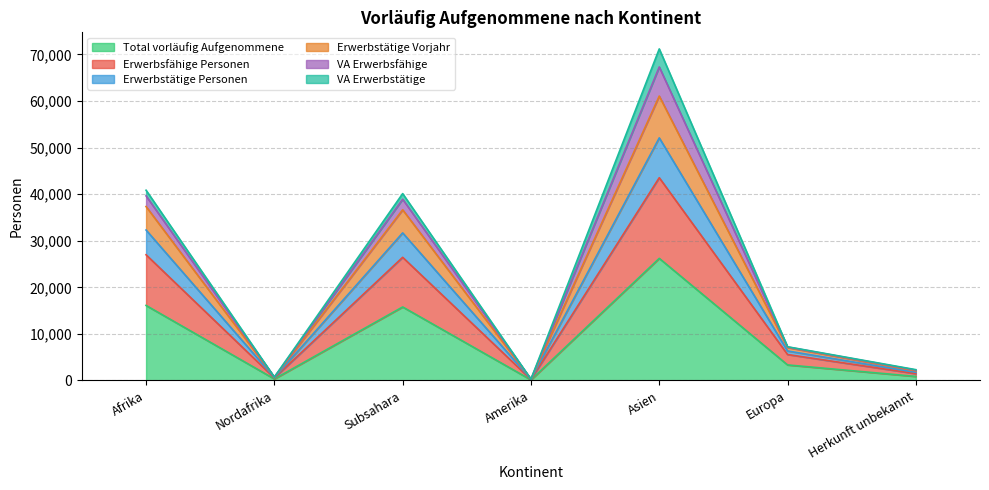

At how many categories does at least one series exceed 11581?

3